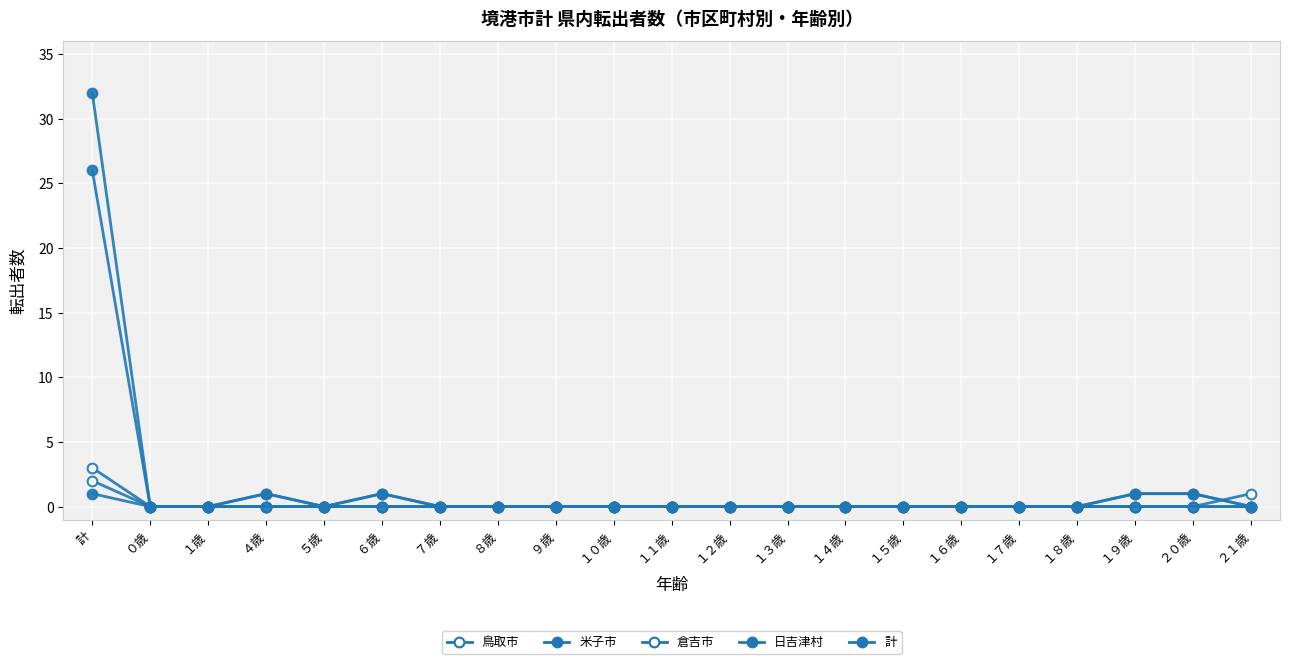

In 米子市, how many points are higher than both neighbors (excluding endpoints)?

2